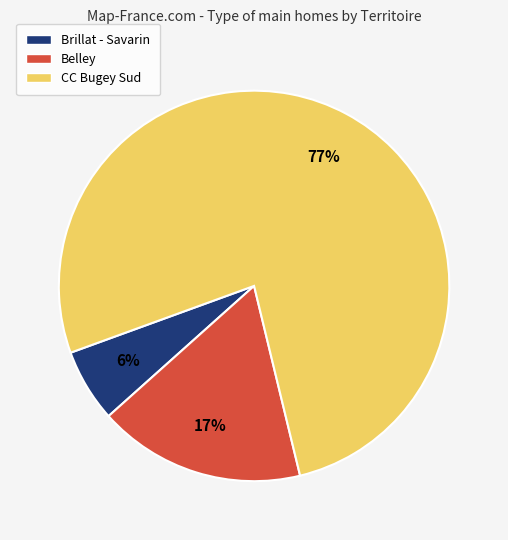

Between Belley and Brillat - Savarin, which is larger?

Belley